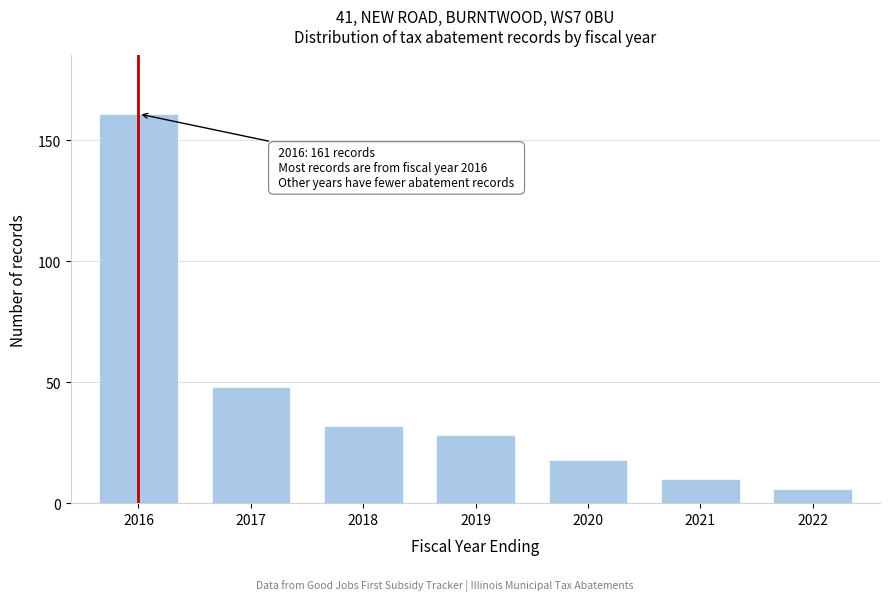

Reading left to right, what are all the values shown in this chart?

161	48	32	28	18	10	6